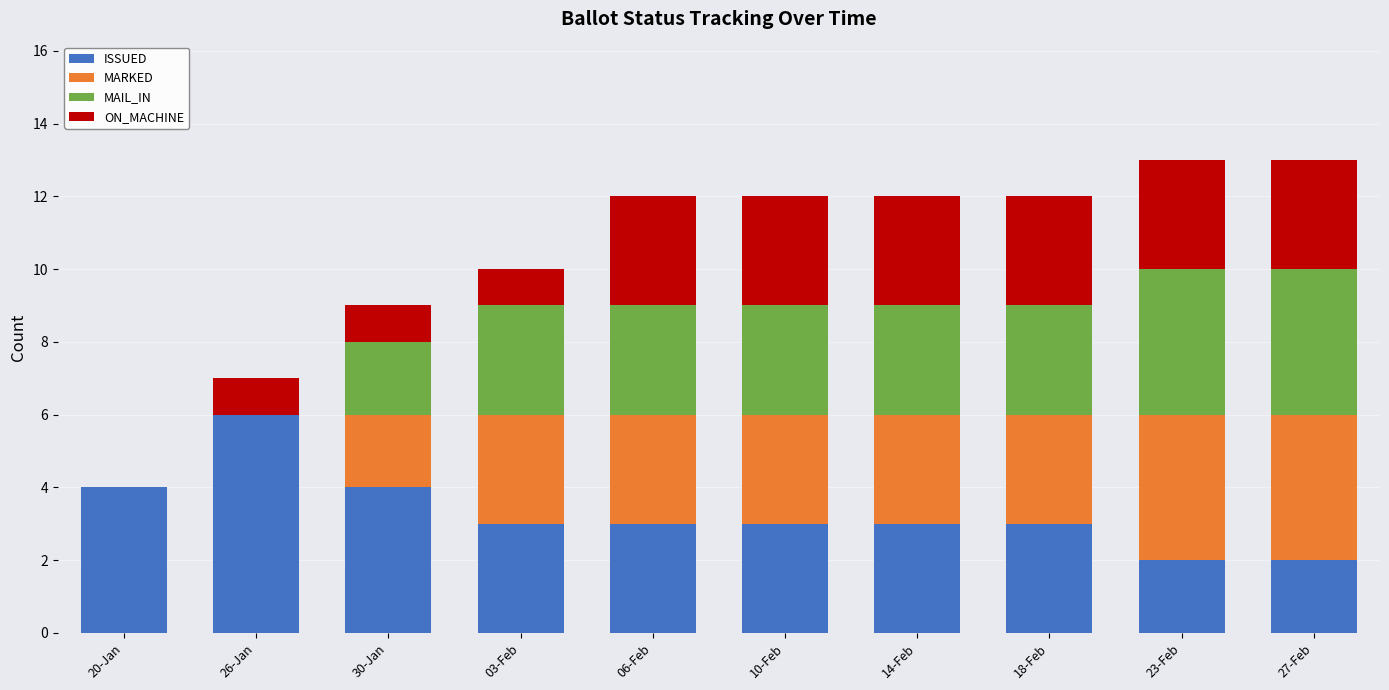

What is the total value across all series at 23-Feb?

13